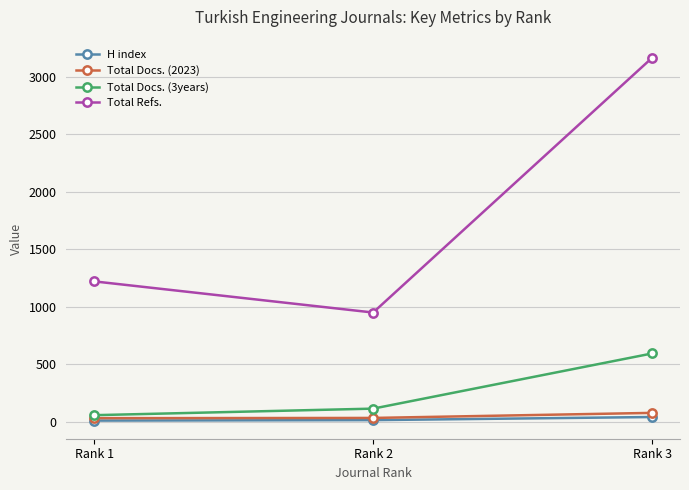

What is the difference between the second highest and minimum values in the H index series?

4